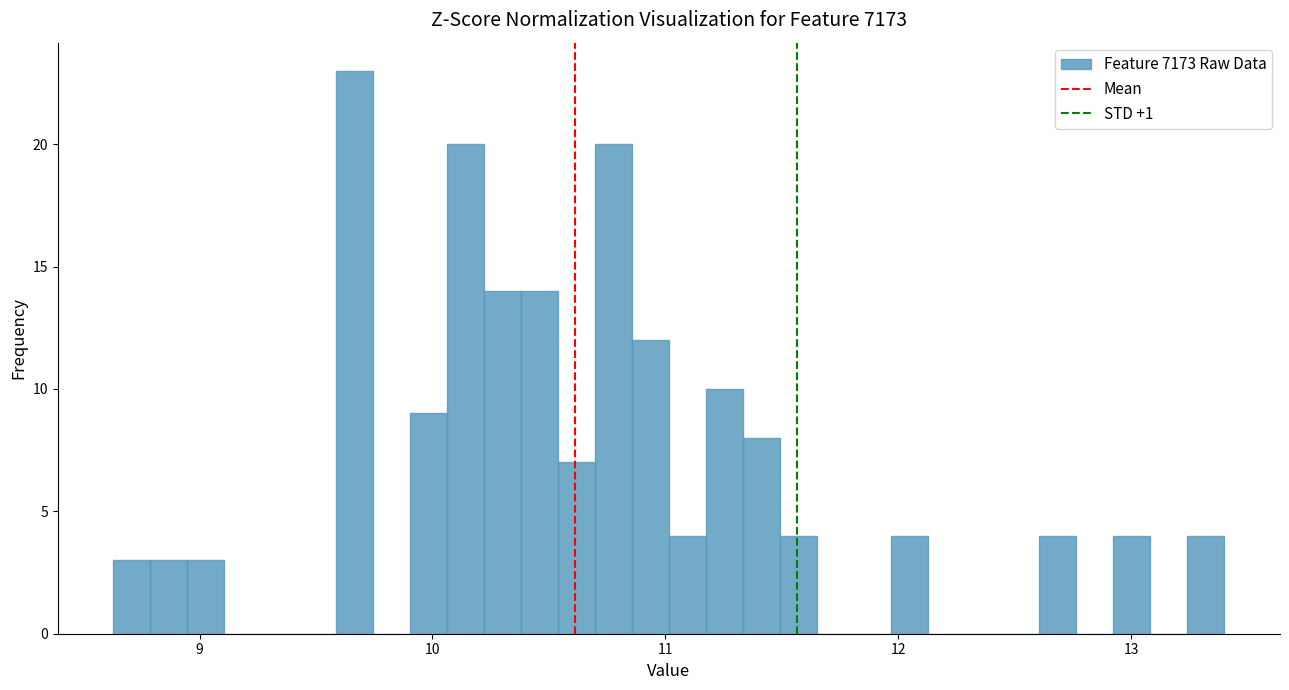

Read against the x-axis, roughly where is the centre of the tallest bar?

9.7